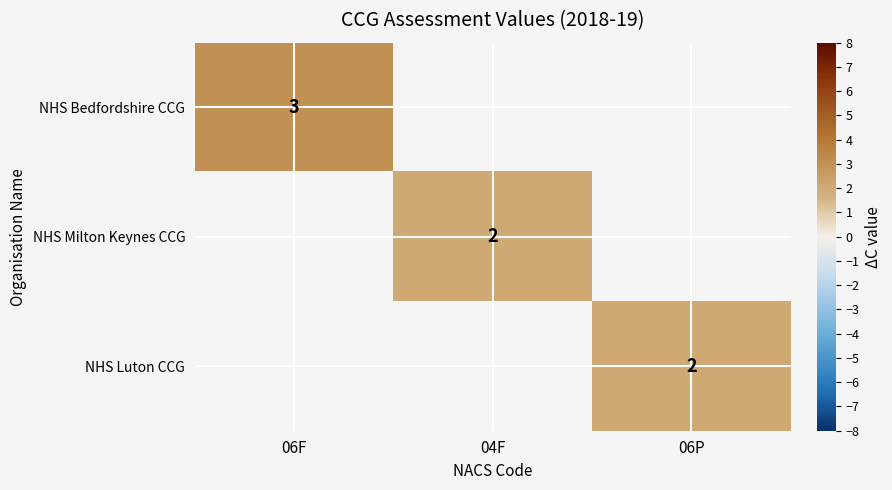

Is it true that NHS Milton Keynes CCG equals 1 at 04F?

False